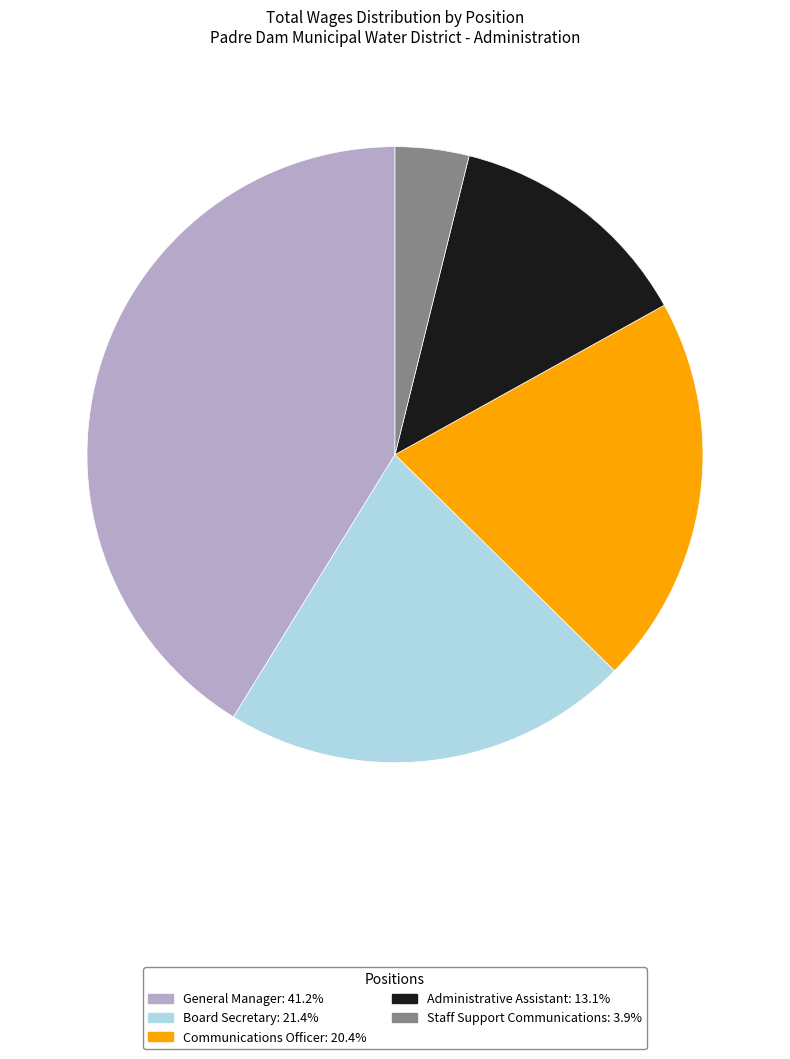

Which has a higher value, Communications Officer or General Manager?

General Manager